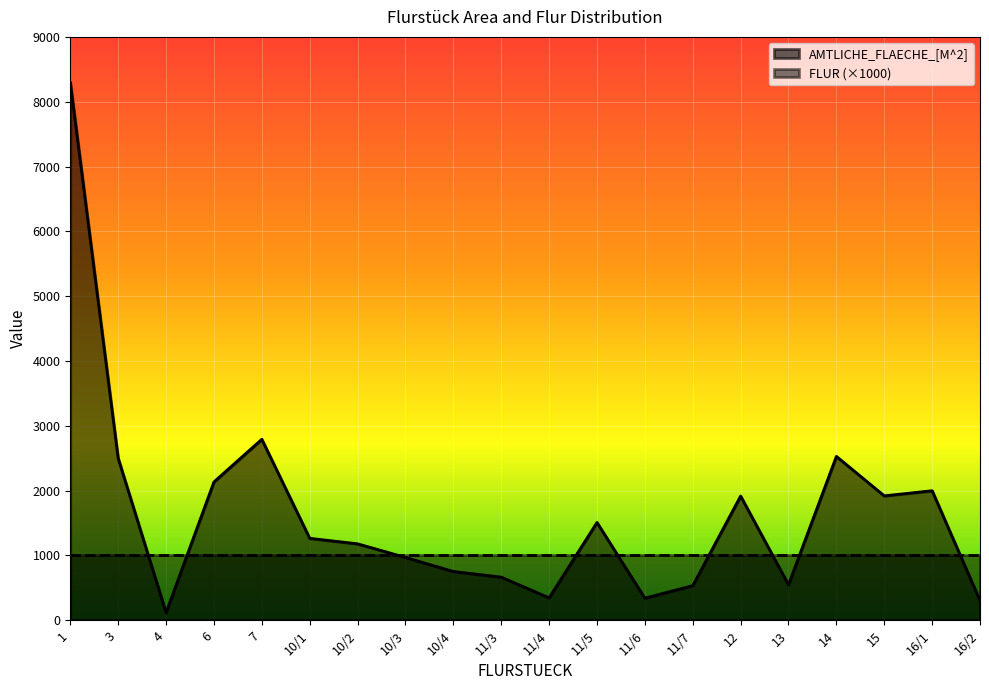

How many lines are shown in the chart?

2